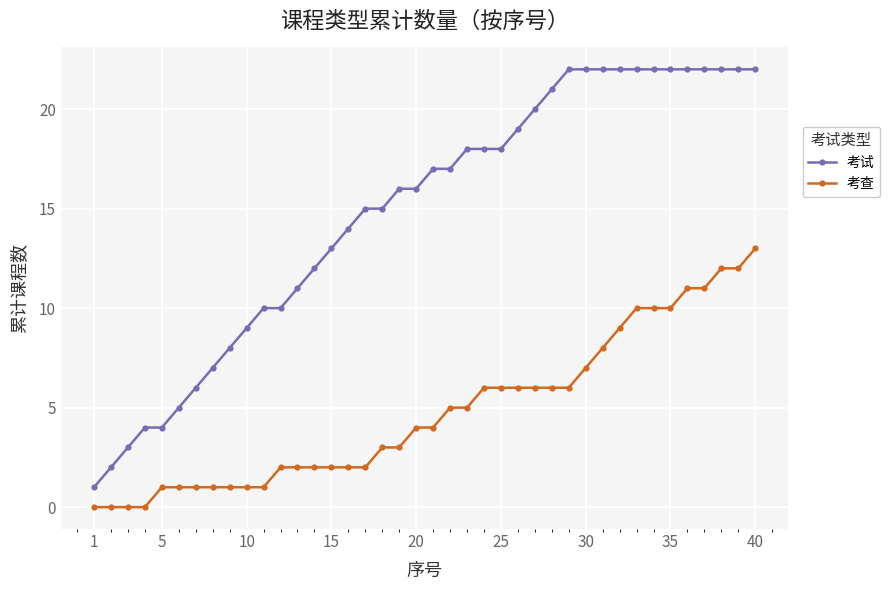

True or false: 考查 and 考试 intersect in this chart.

False